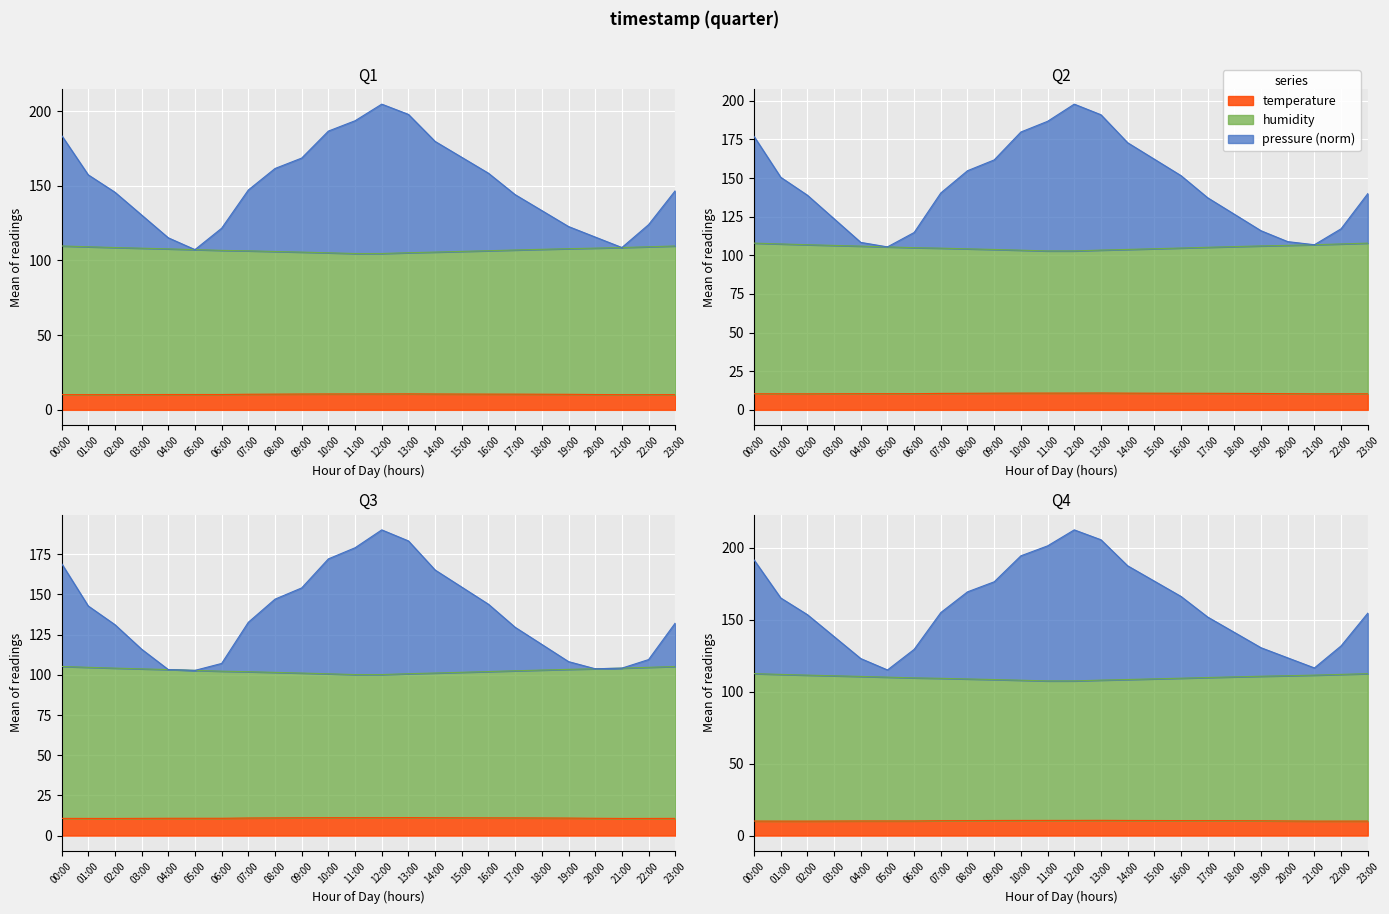

Reading left to right, extract all data points from this chart.

pressure: 183.8	157.3	145.7	130.4	115.2	107.3	121.6	147.2	161.6	168.6	186.6	193.5	204.7	197.8	179.7	169.0	158.4	144.1	133.4	122.7	115.7	108.7	124.0	146.7
humidity: 107.9	107.4	106.9	106.4	106.0	105.5	105.0	104.7	104.2	103.8	103.3	102.8	102.9	103.4	103.8	104.3	104.7	105.2	105.7	106.1	106.5	106.9	107.4	107.9
temperature: 10.2	10.2	10.2	10.2	10.3	10.3	10.3	10.4	10.5	10.6	10.6	10.7	10.7	10.7	10.6	10.6	10.5	10.5	10.5	10.4	10.3	10.2	10.2	10.2